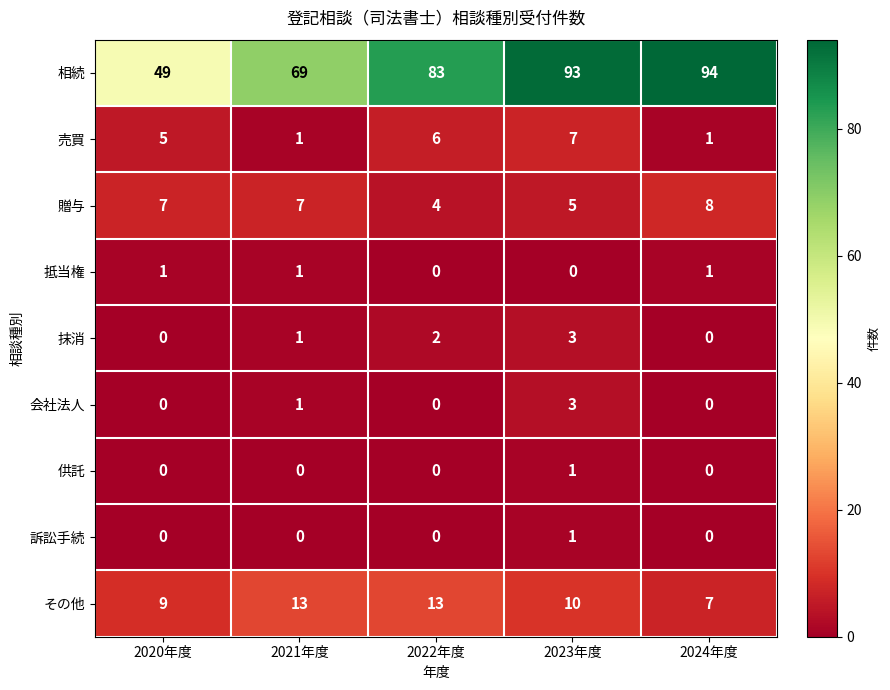

How many data points in 訴訟手続 are above 0?

1